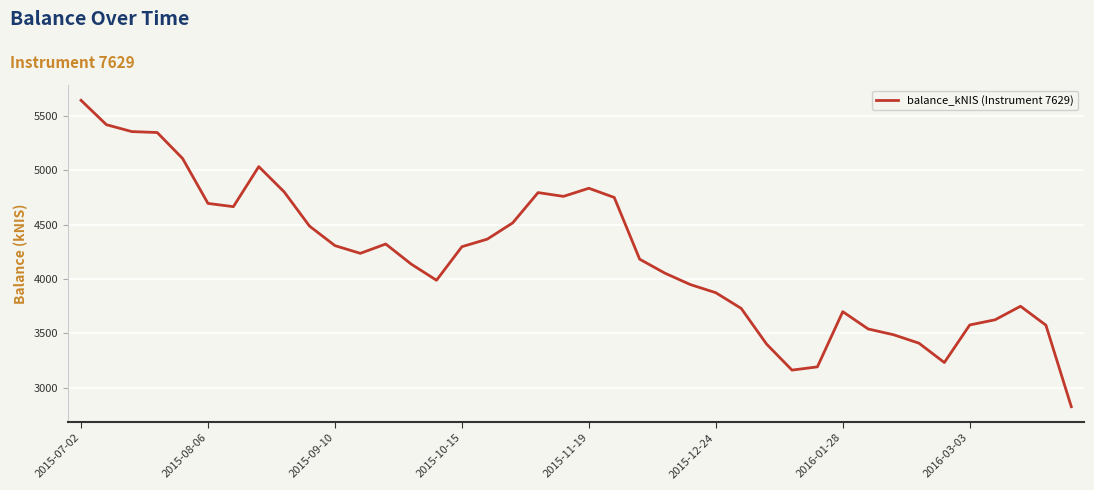

What is the difference between the maximum and minimum values?

2815.1